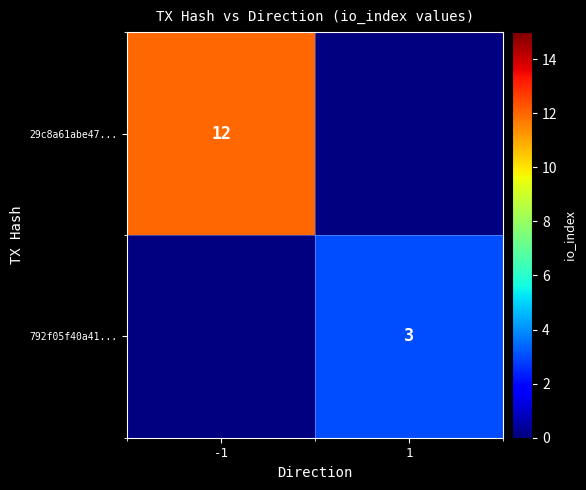

Between 1 and -1, which is larger?

-1